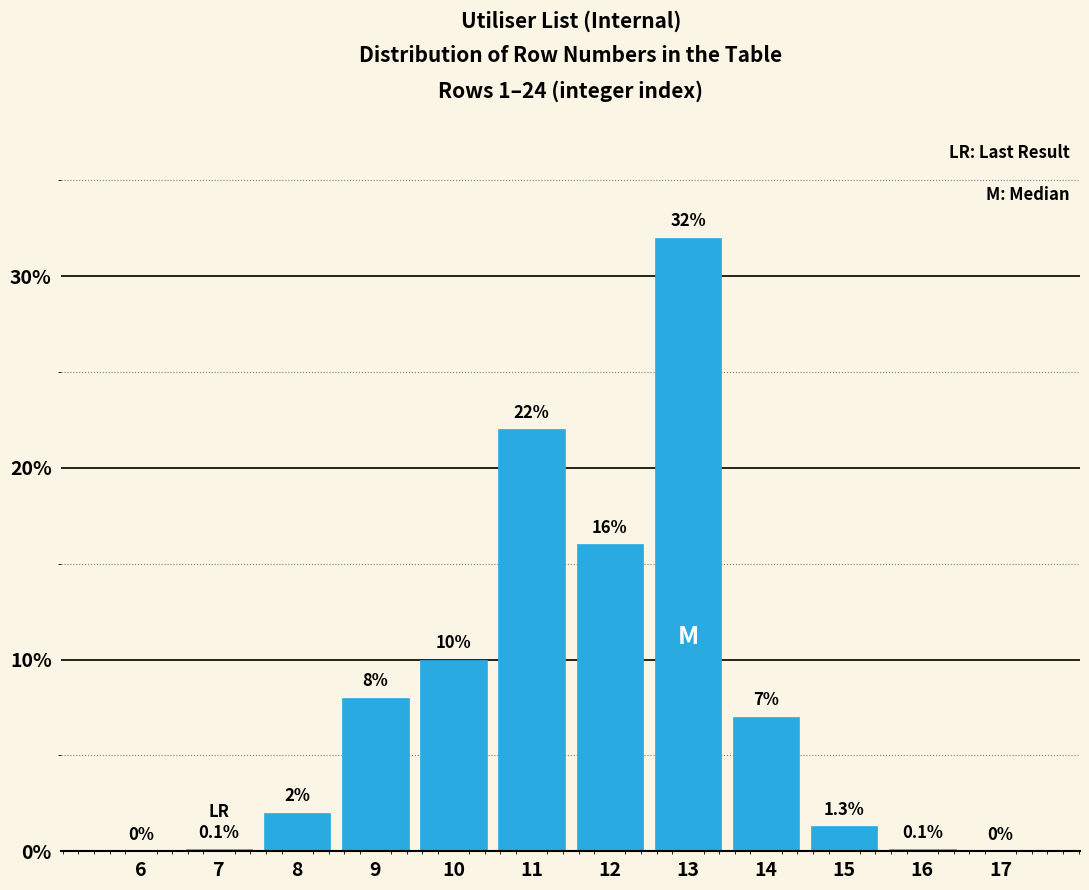

Reading left to right, transcribe all the data shown in this chart.

6=0.0	7=0.1	8=2.0	9=8.0	10=10.0	11=22.0	12=16.0	13=32.0	14=7.0	15=1.3	16=0.1	17=0.0